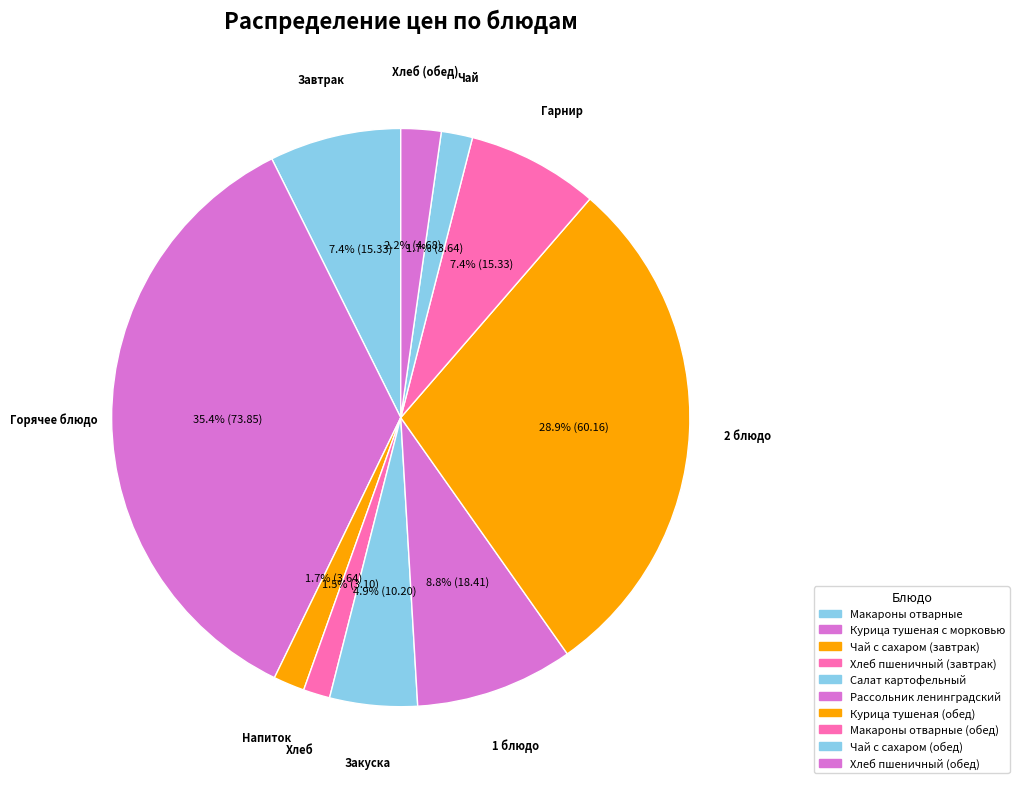

Count the number of slices in the pie.

10